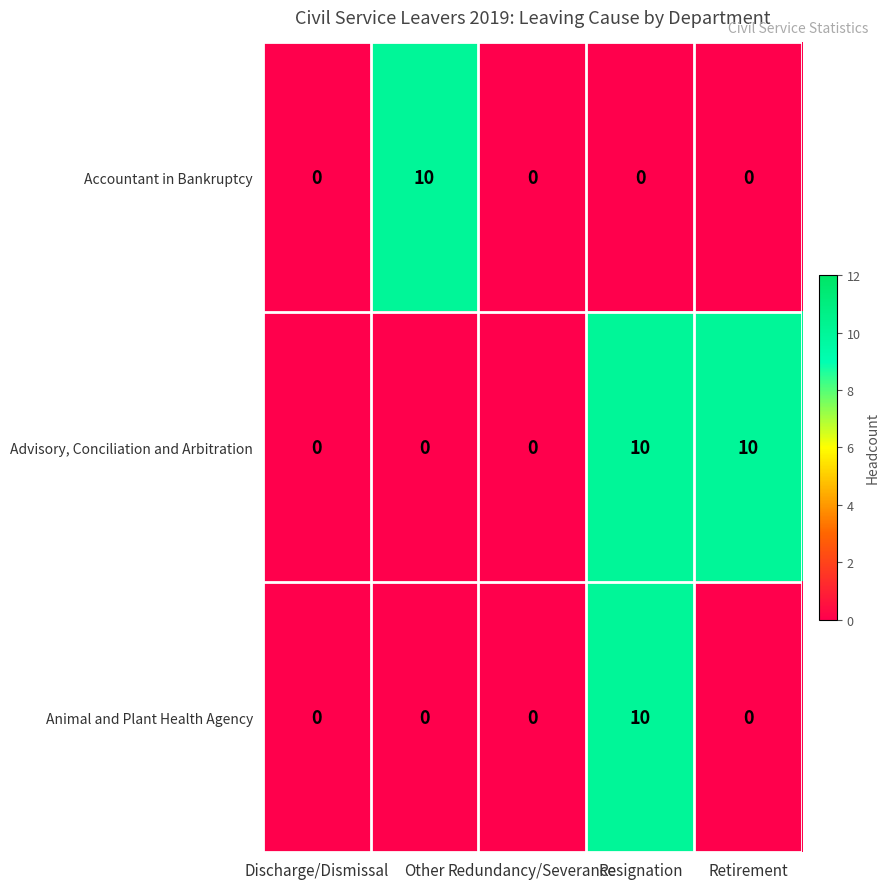

How many values in the Accountant in Bankruptcy series exceed 0?

1